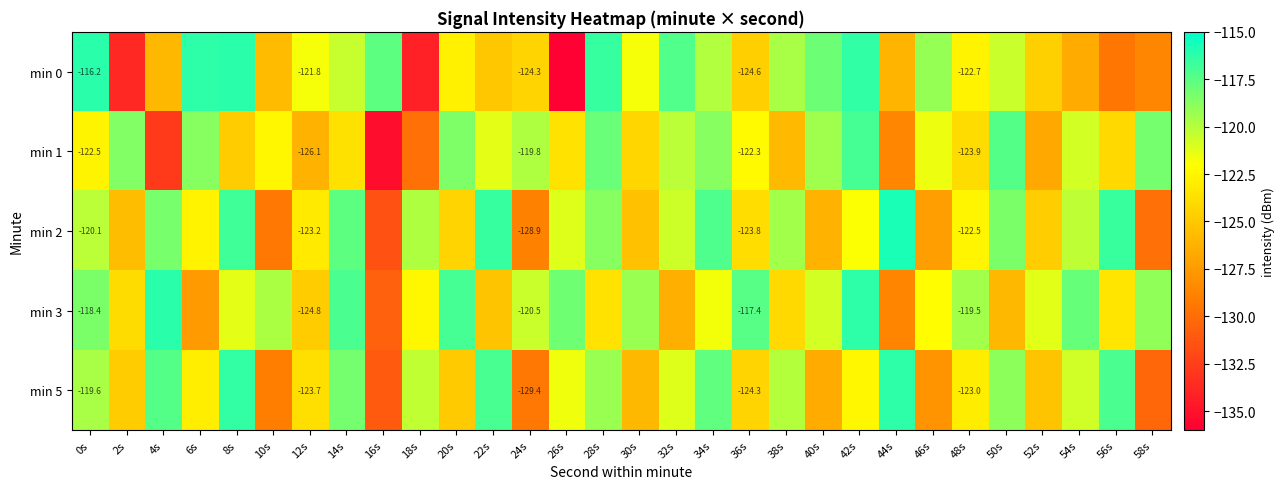

What is the minimum value for min 5?

-131.0